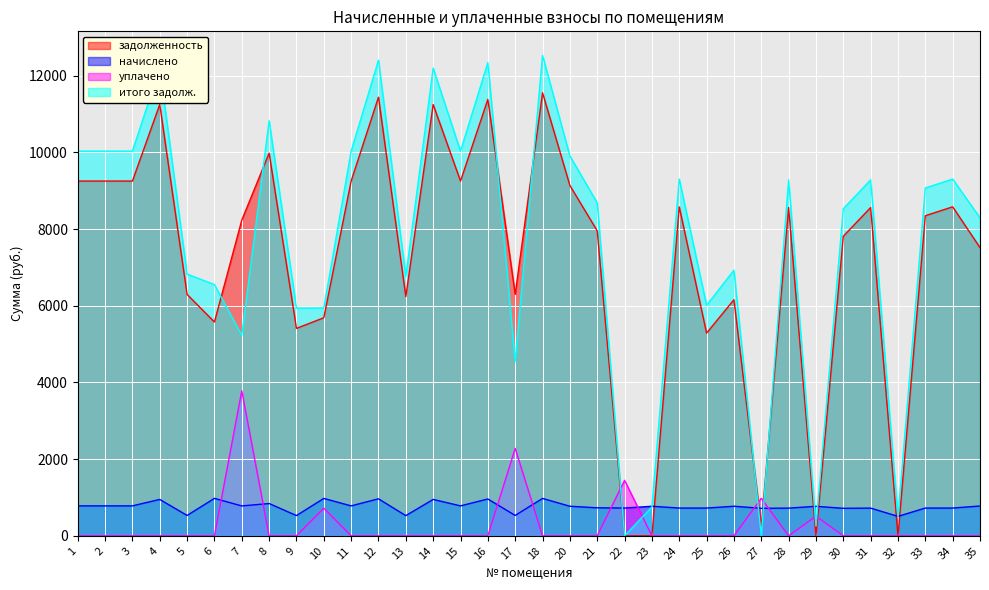

Does the chart display data point markers on the line(s)?

No